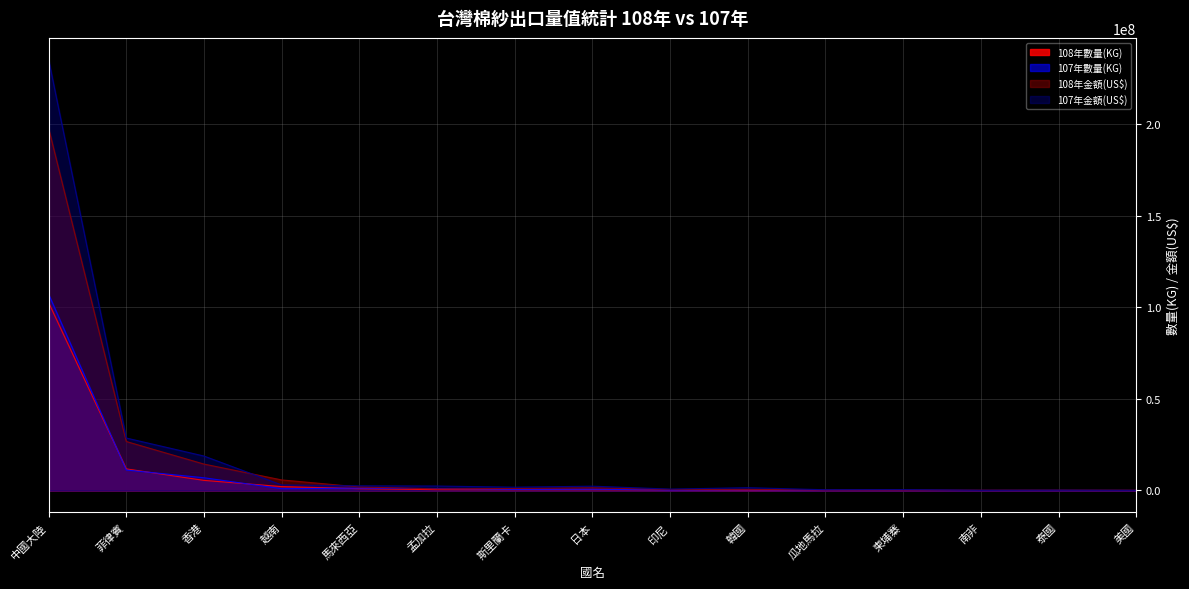

What are all the series names shown in the legend?

108年數量(KG), 107年數量(KG), 108年金額(US$), 107年金額(US$)